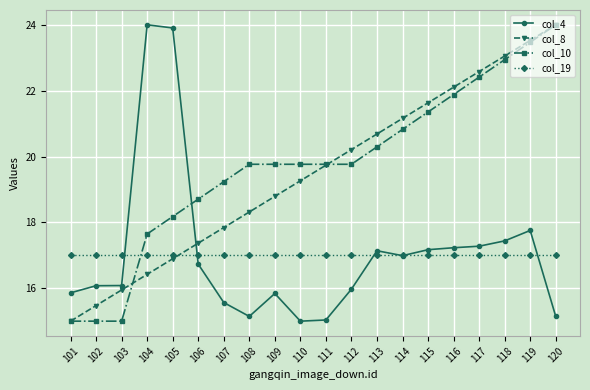

What are all the series names shown in the legend?

col_4, col_8, col_10, col_19